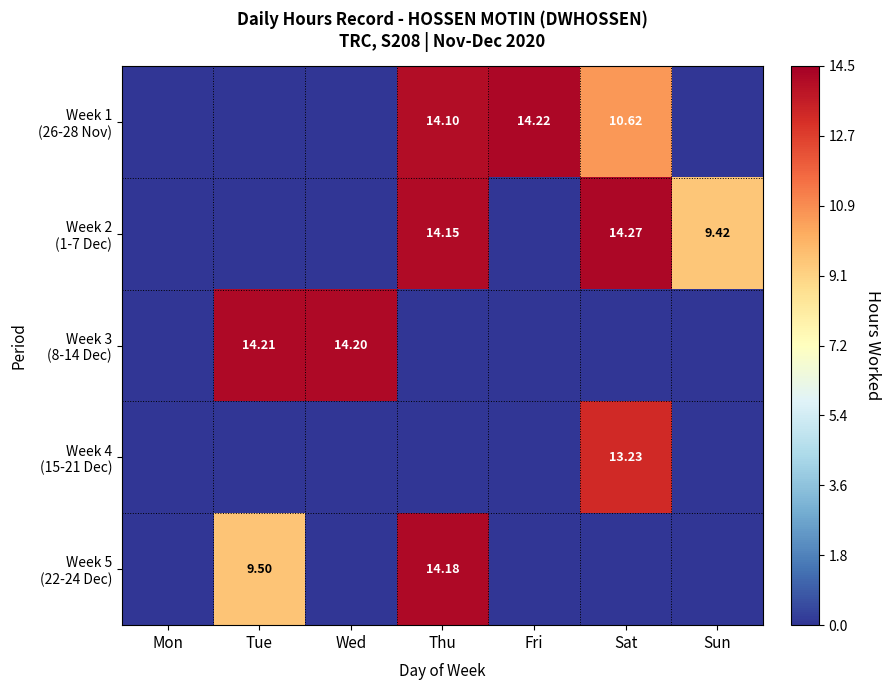

Is it true that Week 3 (8-14 Dec) equals 14.2 at Tue?

True